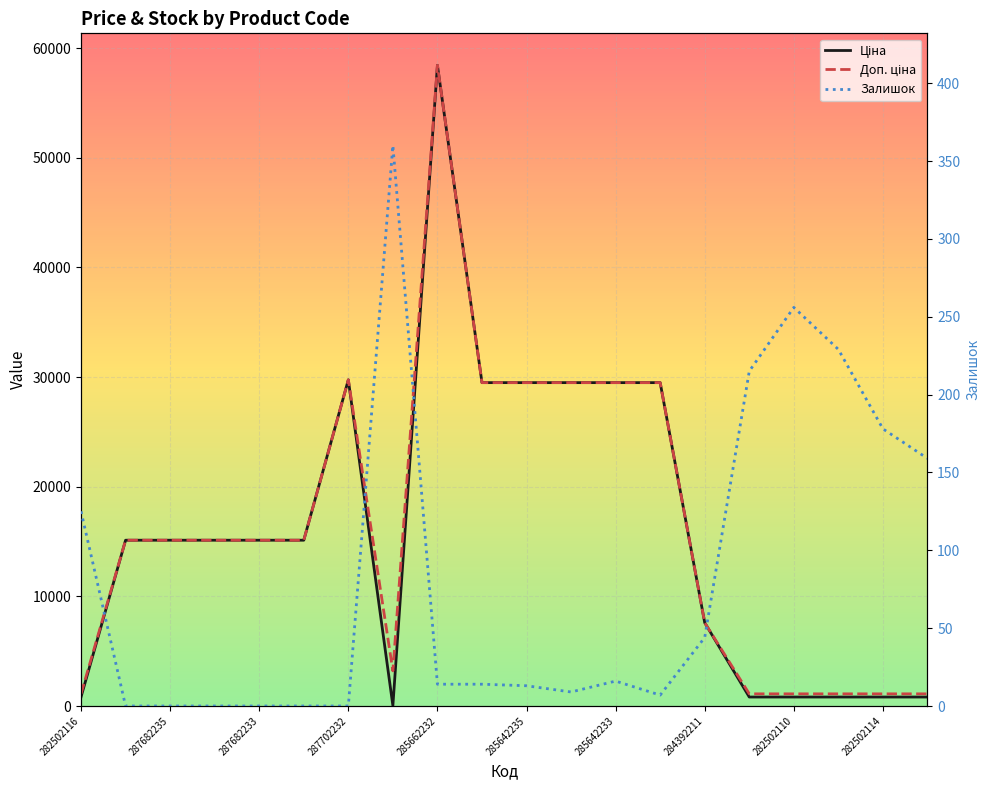

What is the total value across all series at 287682235?

30240.0